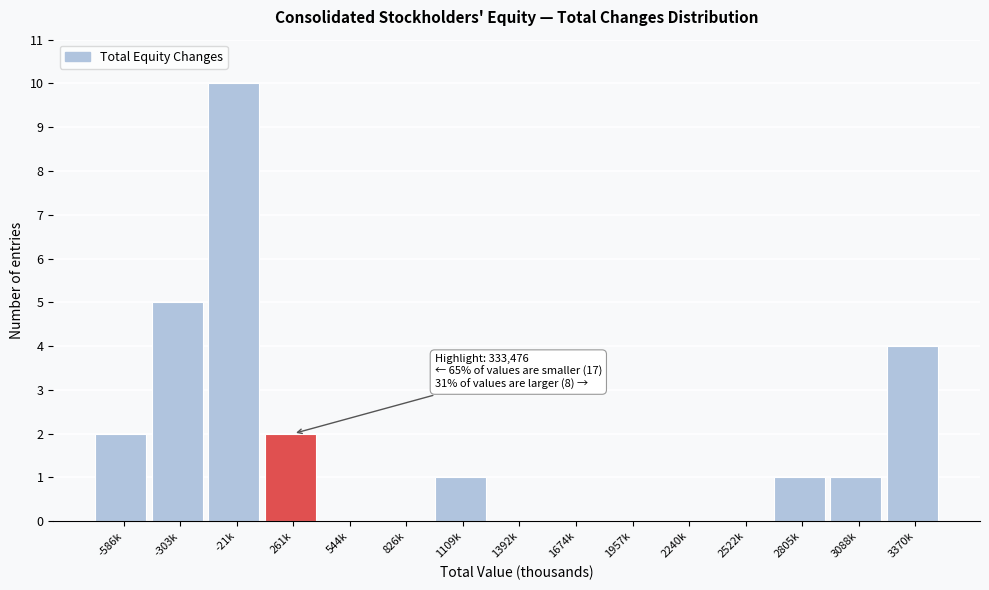

Reading left to right, extract all data points from this chart.

-586k=2	-303k=5	-21k=10	261k=2	544k=0	826k=0	1109k=1	1392k=0	1674k=0	1957k=0	2240k=0	2522k=0	2805k=1	3088k=1	3370k=4